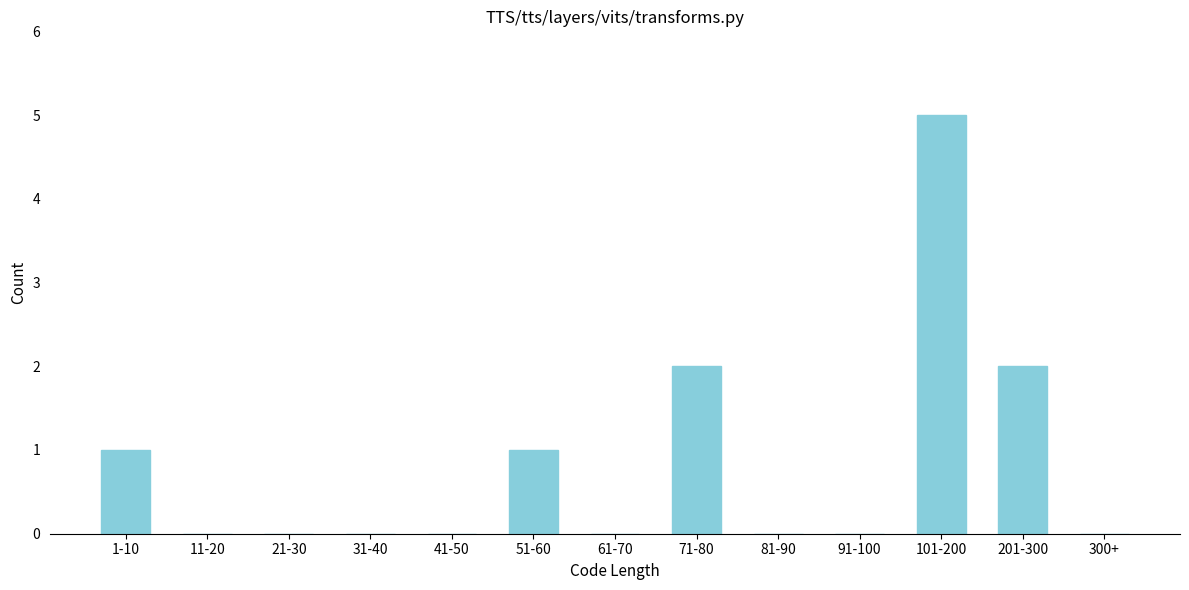

Reading right to left, list all the values displayed in this chart.

300+=0	201-300=2	101-200=5	91-100=0	81-90=0	71-80=2	61-70=0	51-60=1	41-50=0	31-40=0	21-30=0	11-20=0	1-10=1